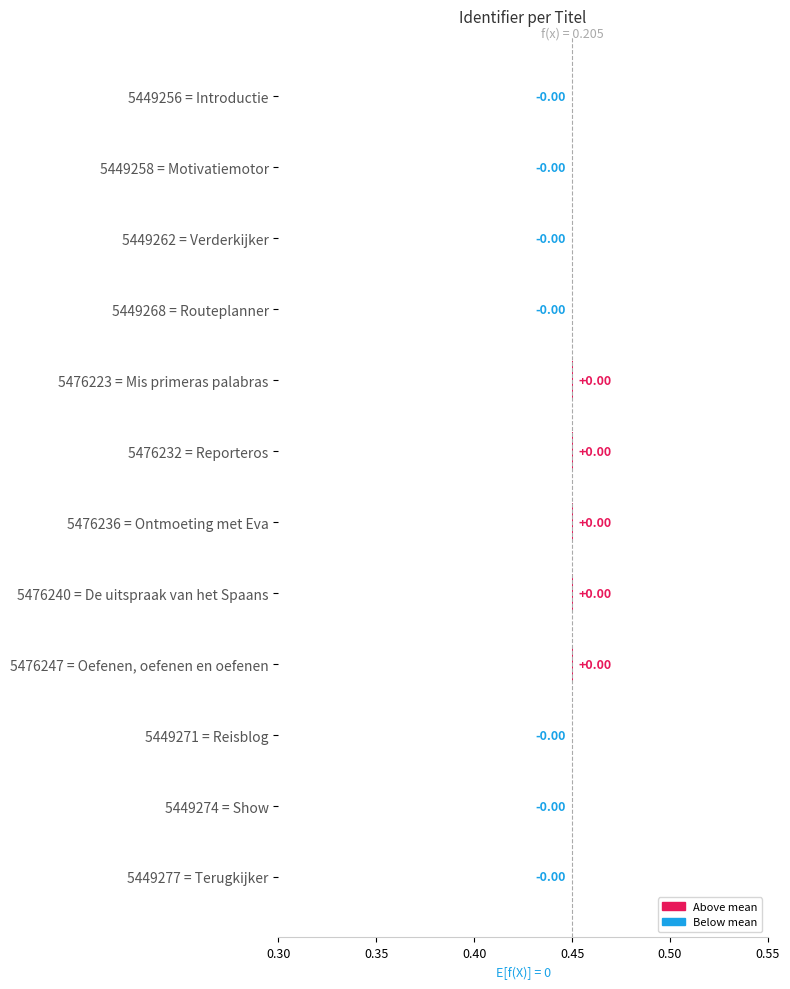

How many data points are above 0?

5